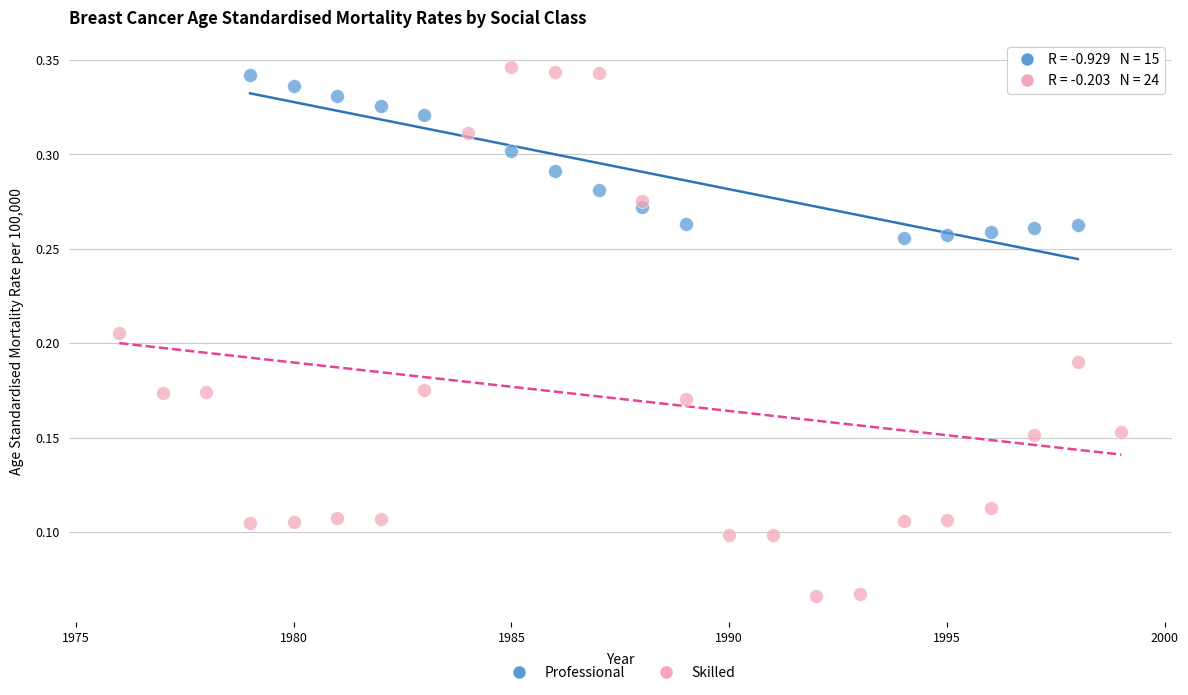

Which series contains the lowest Y value?

Skilled